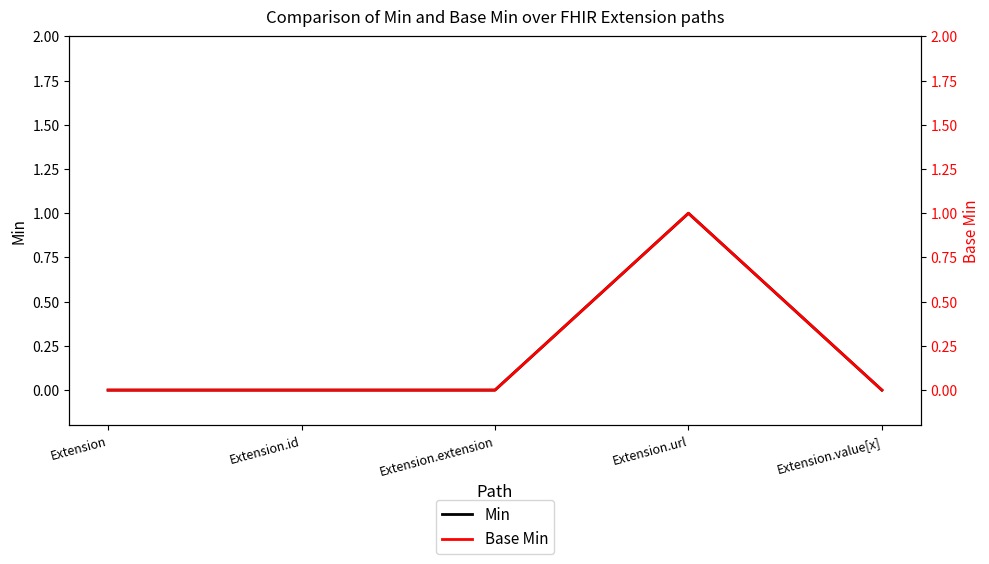

True or false: Min and Base Min cross at least once.

False